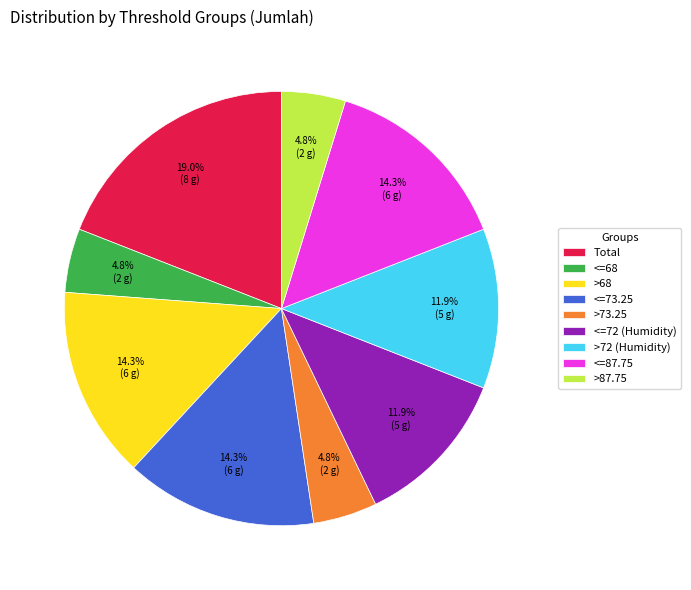

To the nearest percent, what is the difference between the <=72 (Humidity) and <=73.25 slice percentages?

2%